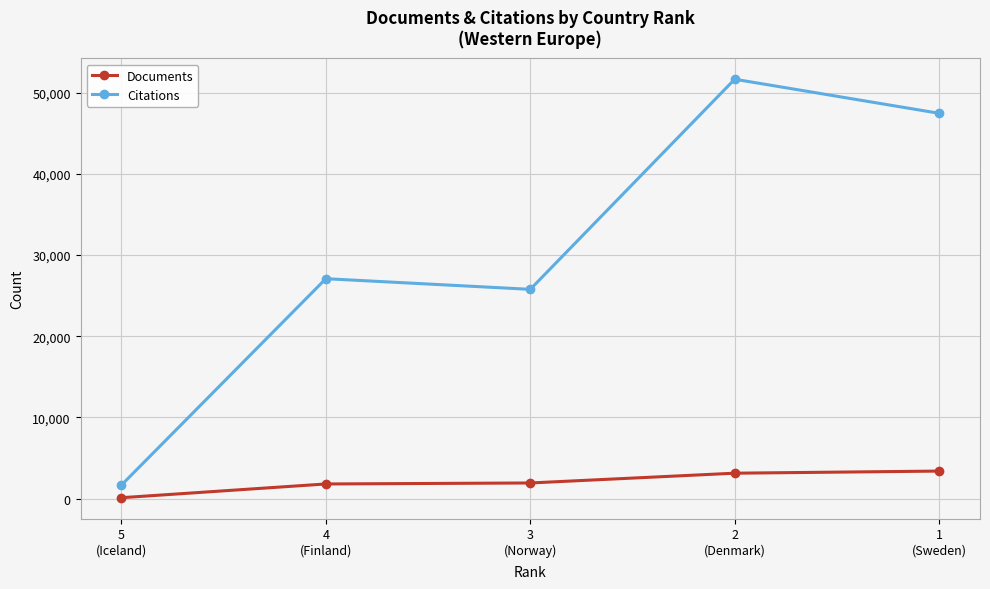

What is the value of the Citations point at the 5th from the left?

47472